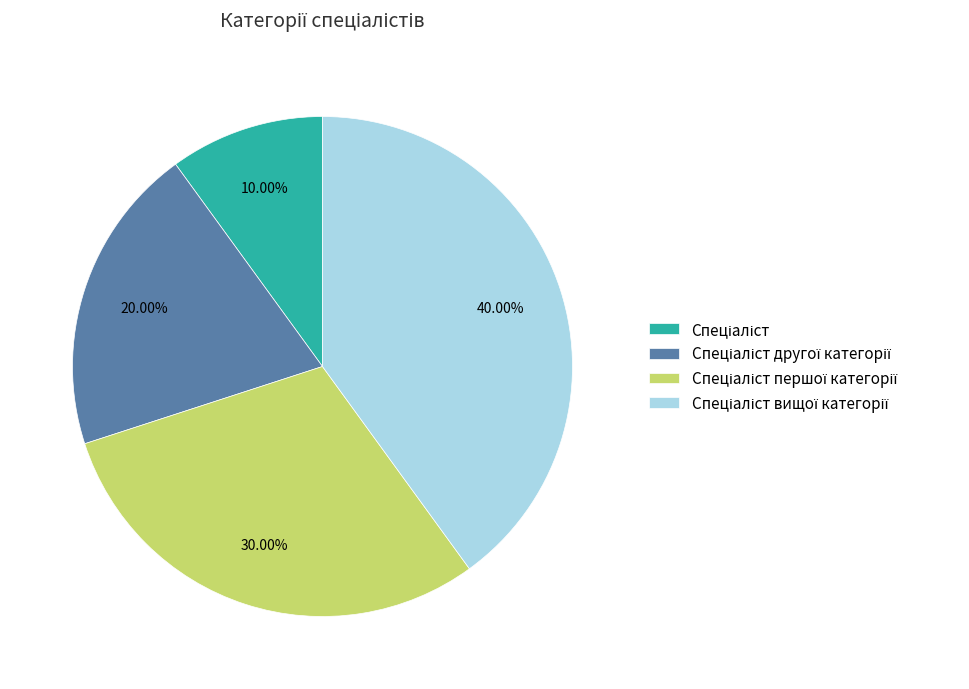

Is there a majority slice in this chart?

No